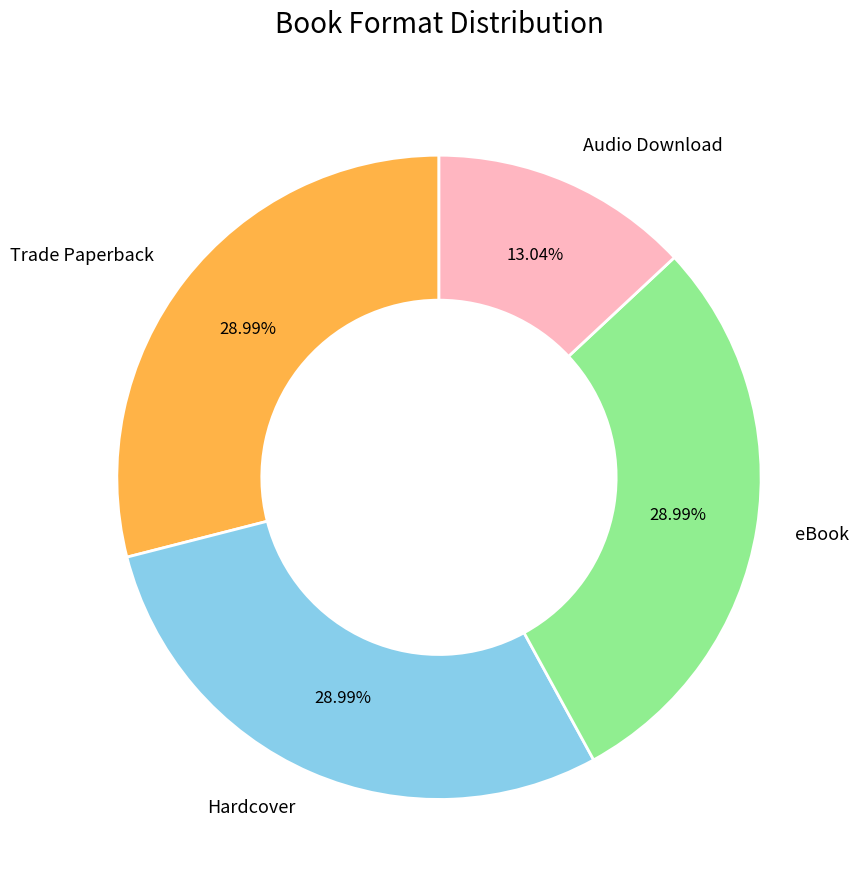

Is there any slice that represents more than half of the pie?

No